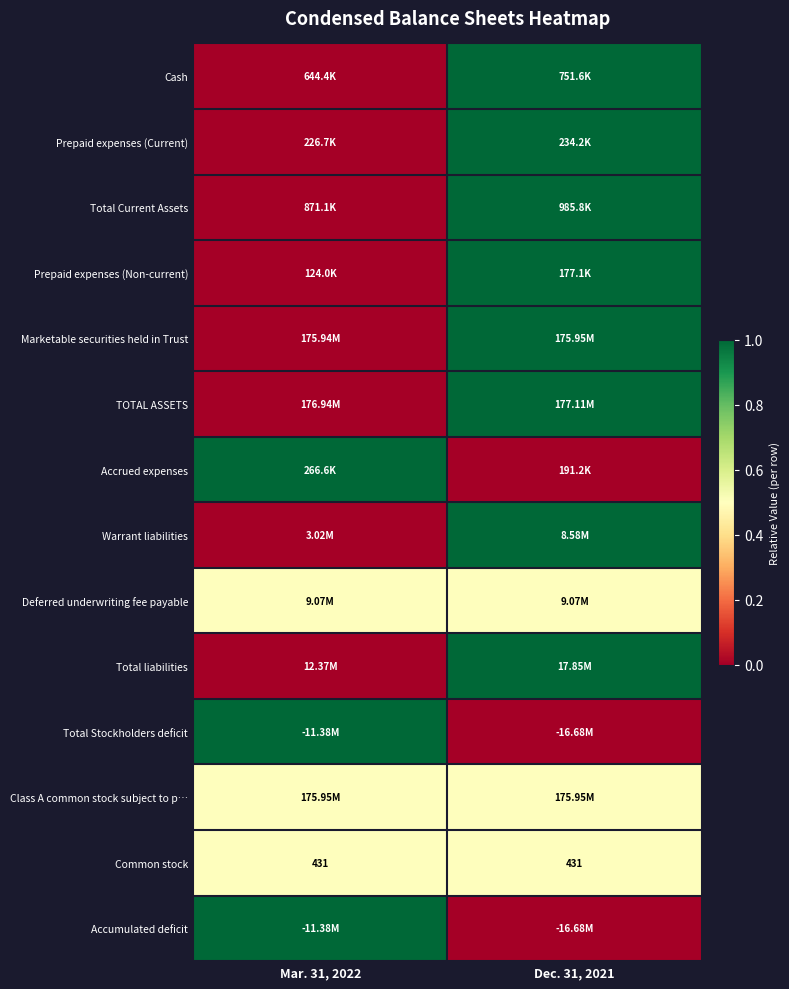

What is the sum of all Common stock values?

862.0